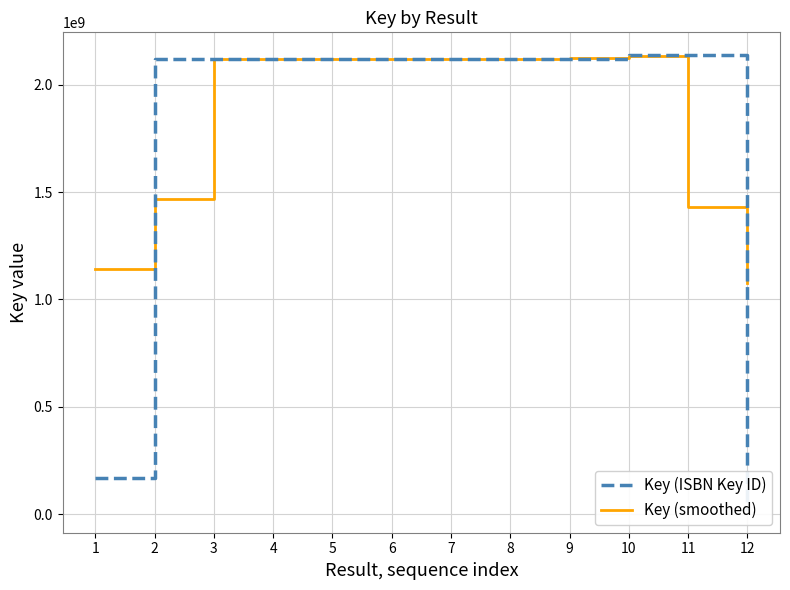

Is it true that Key (ISBN Key ID) equals 167496602.0 at 1?

True